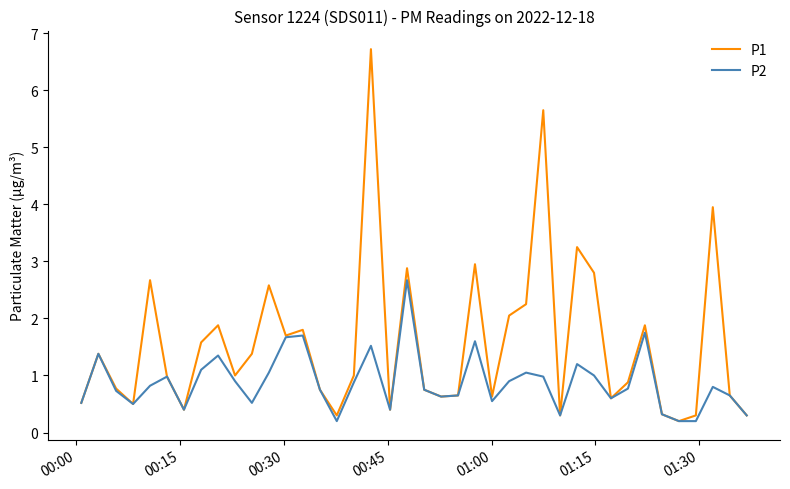

Which series has the largest total across all categories?

P1